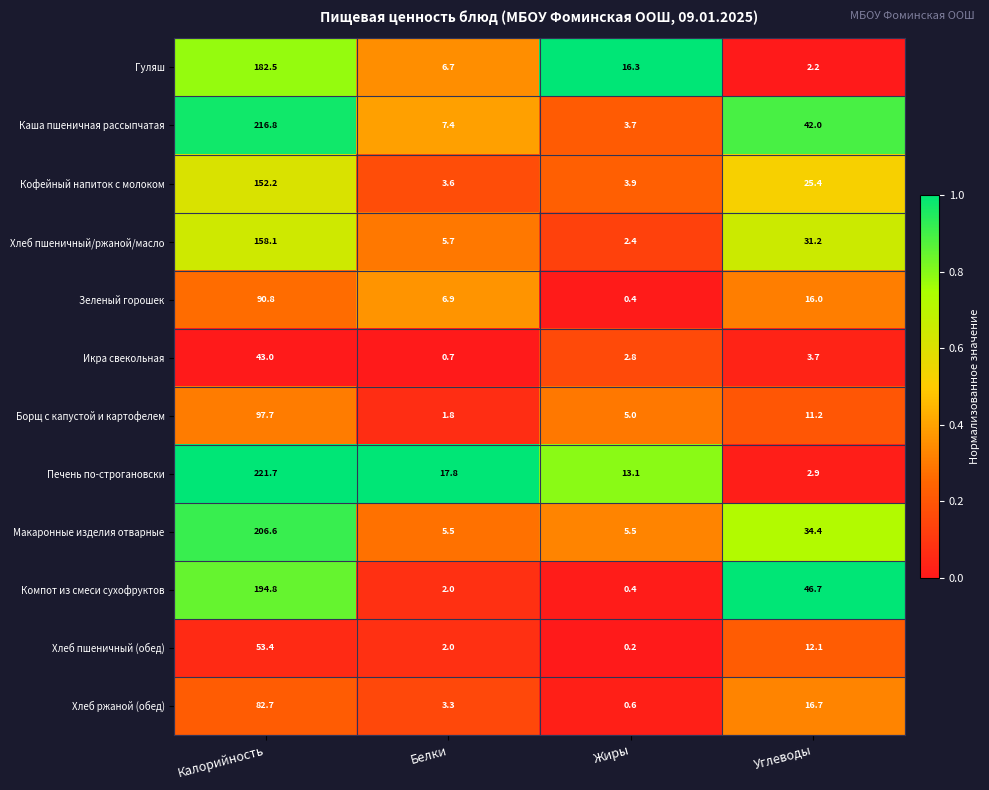

What is the total value across all series at Калорийность?

1700.3